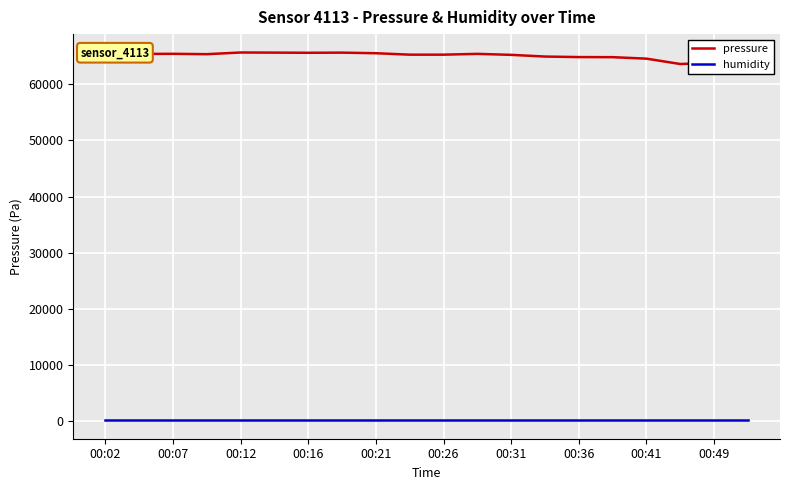

List the series in order of their peak value, highest first.

pressure, humidity